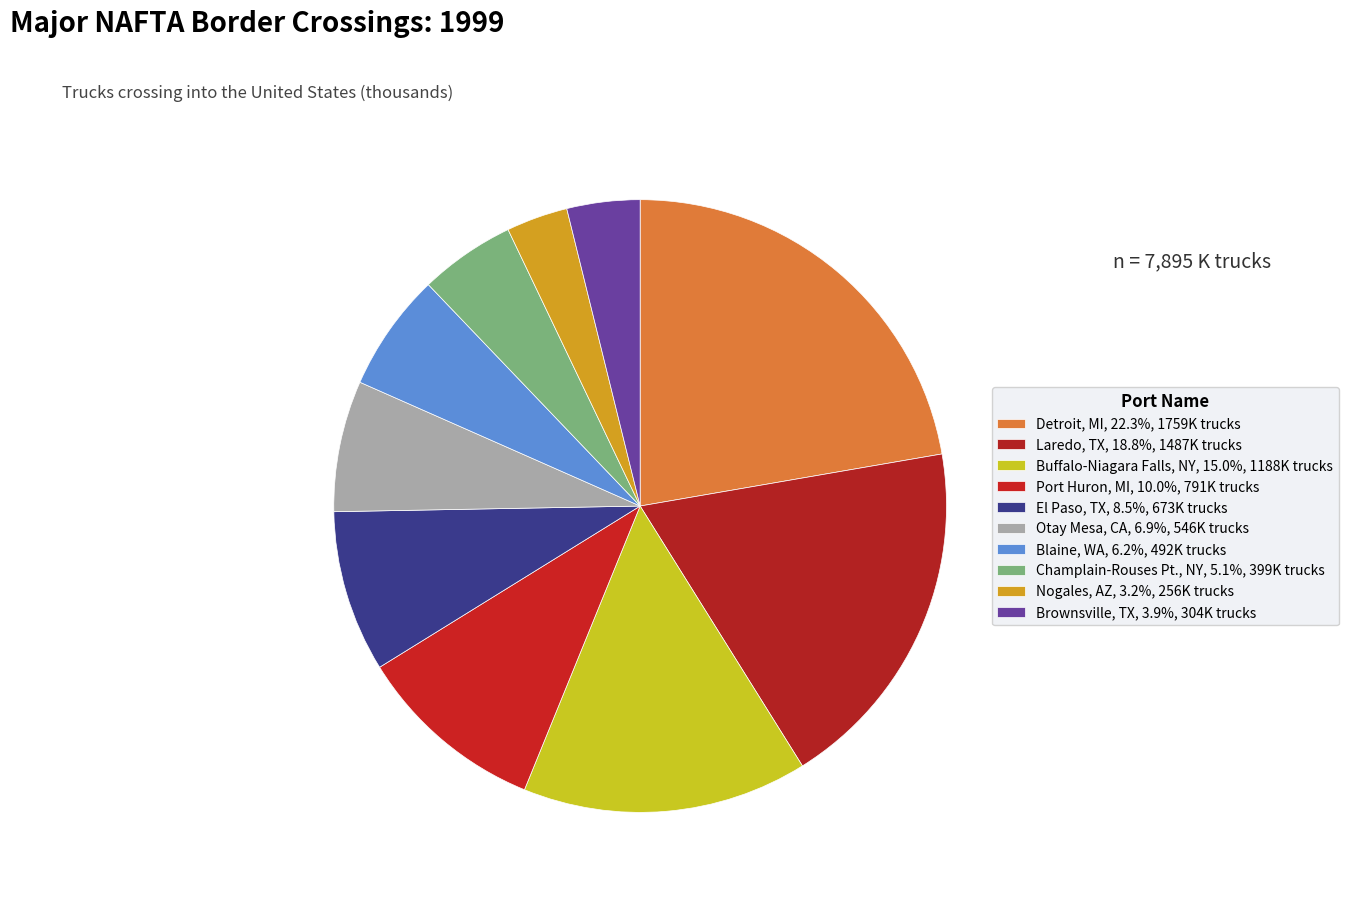

What percentage is the Blaine, WA slice, to the nearest percent?

6%